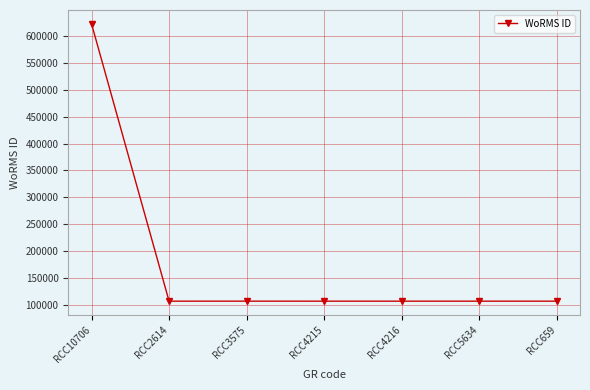

What is the sum of all values?

1261194